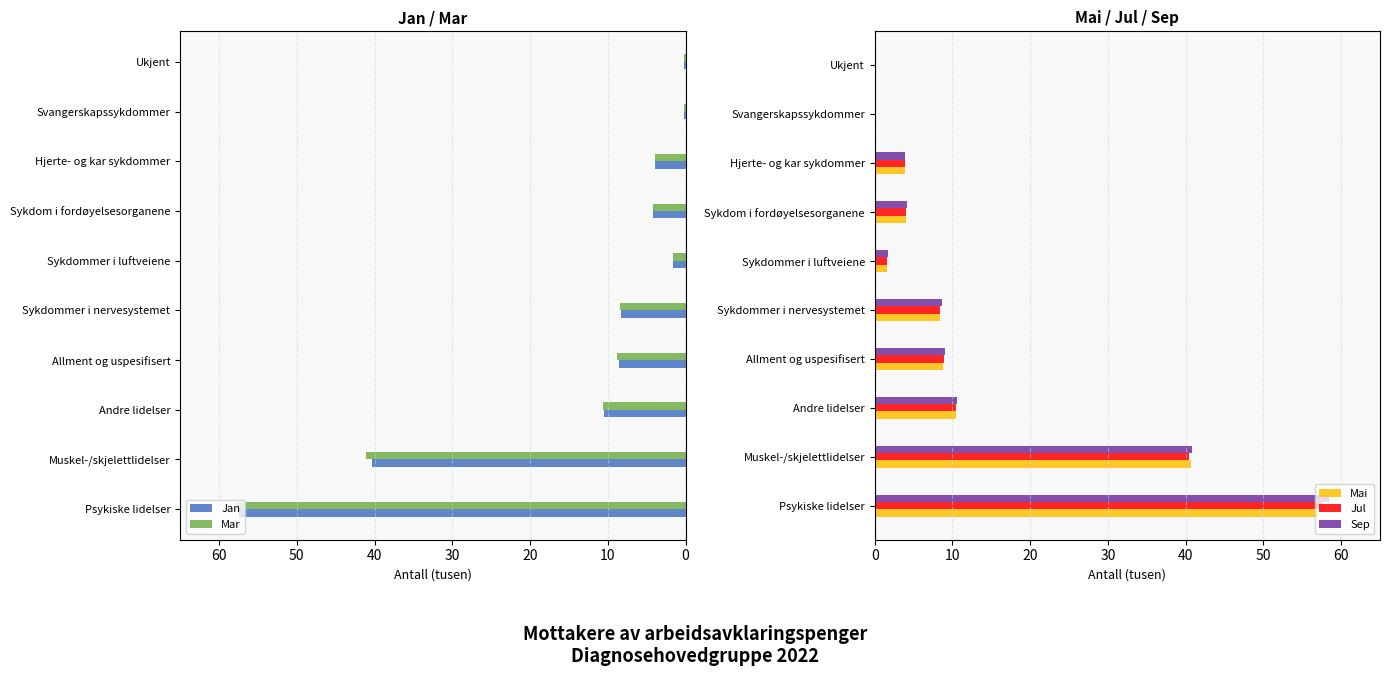

List the series in order of their peak value, highest first.

Sep, Jul, Mai, Jan, Mar